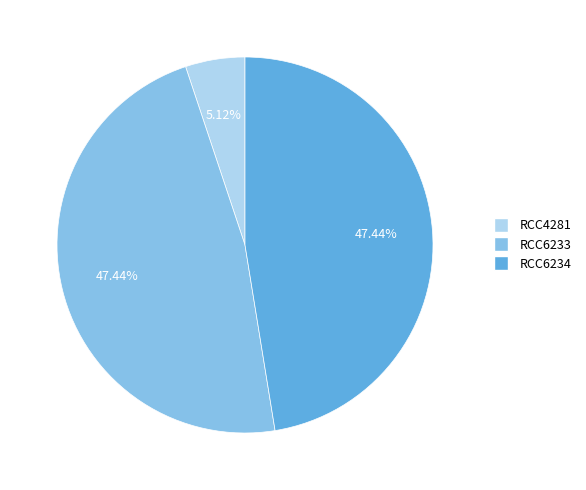

How many segments does this pie chart have?

3